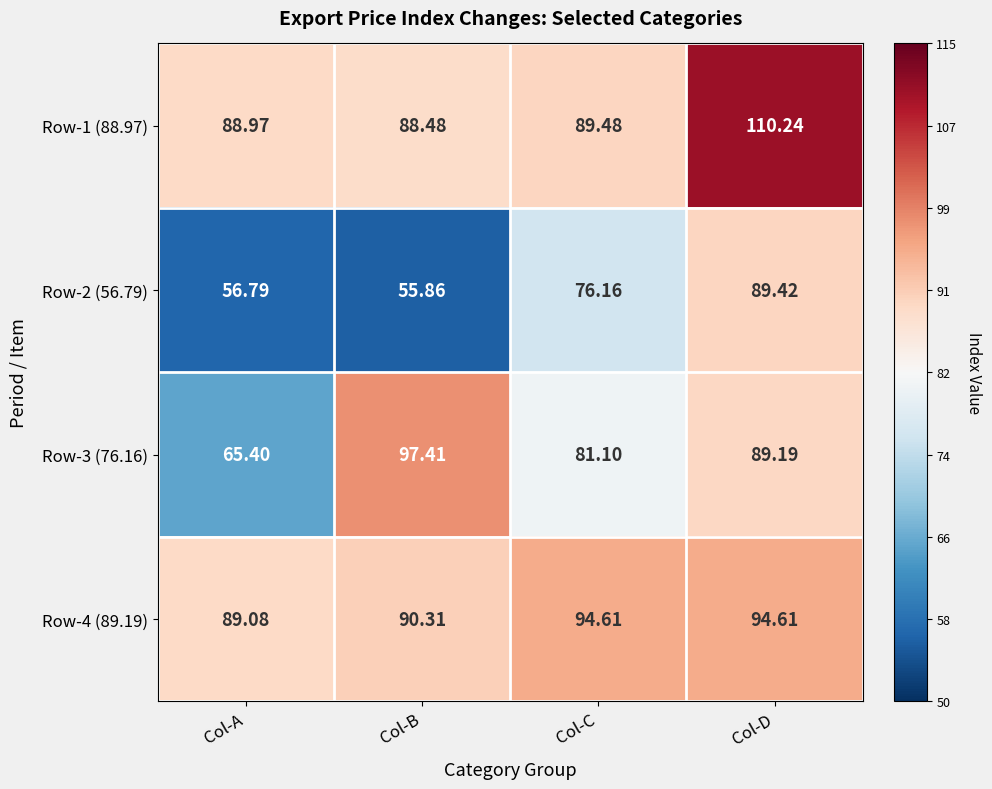

Which category has the highest value across all series?

Col-D